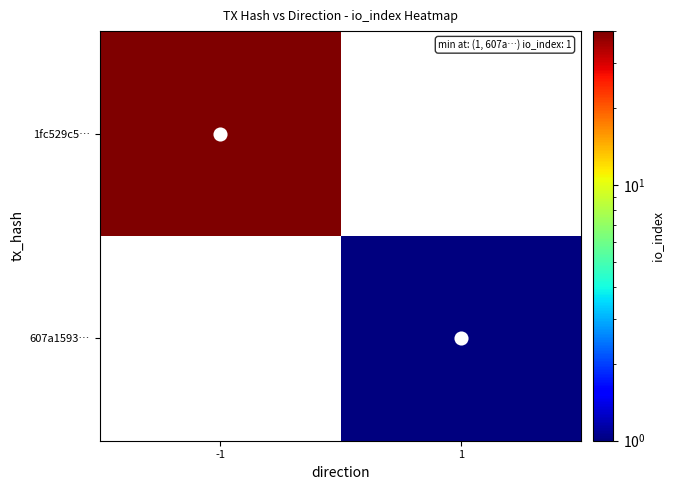

At how many categories does at least one series exceed 20?

1